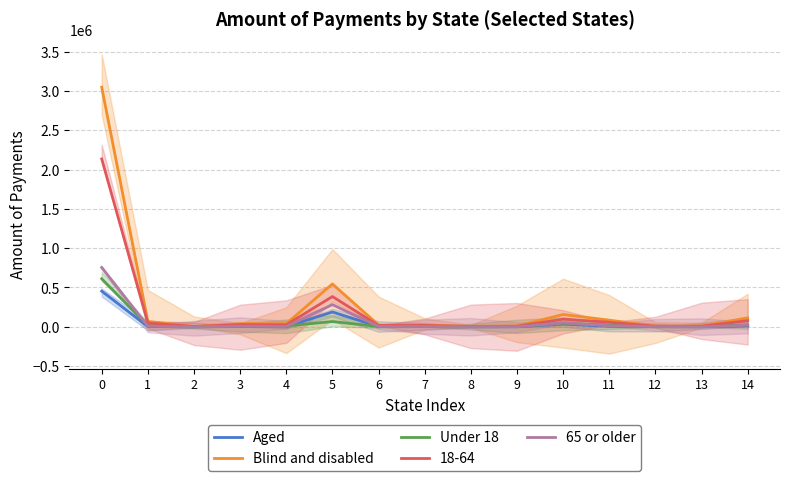

Count the number of data series in this chart.

4